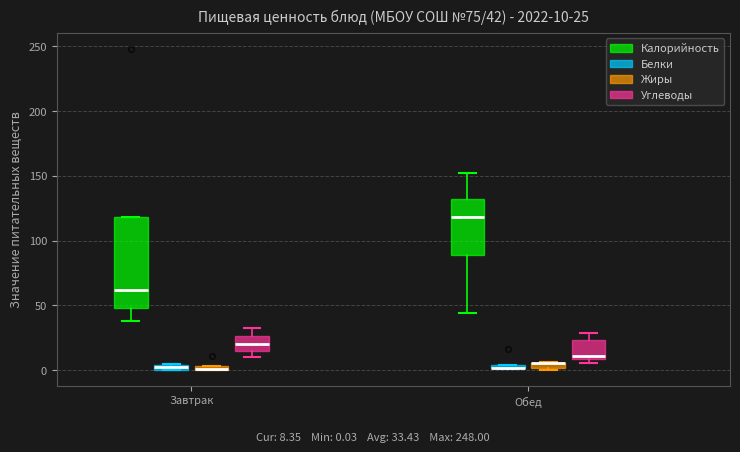

Which box is the tallest, from its lower edge to its upper edge?

Завтрак (Калорийность)